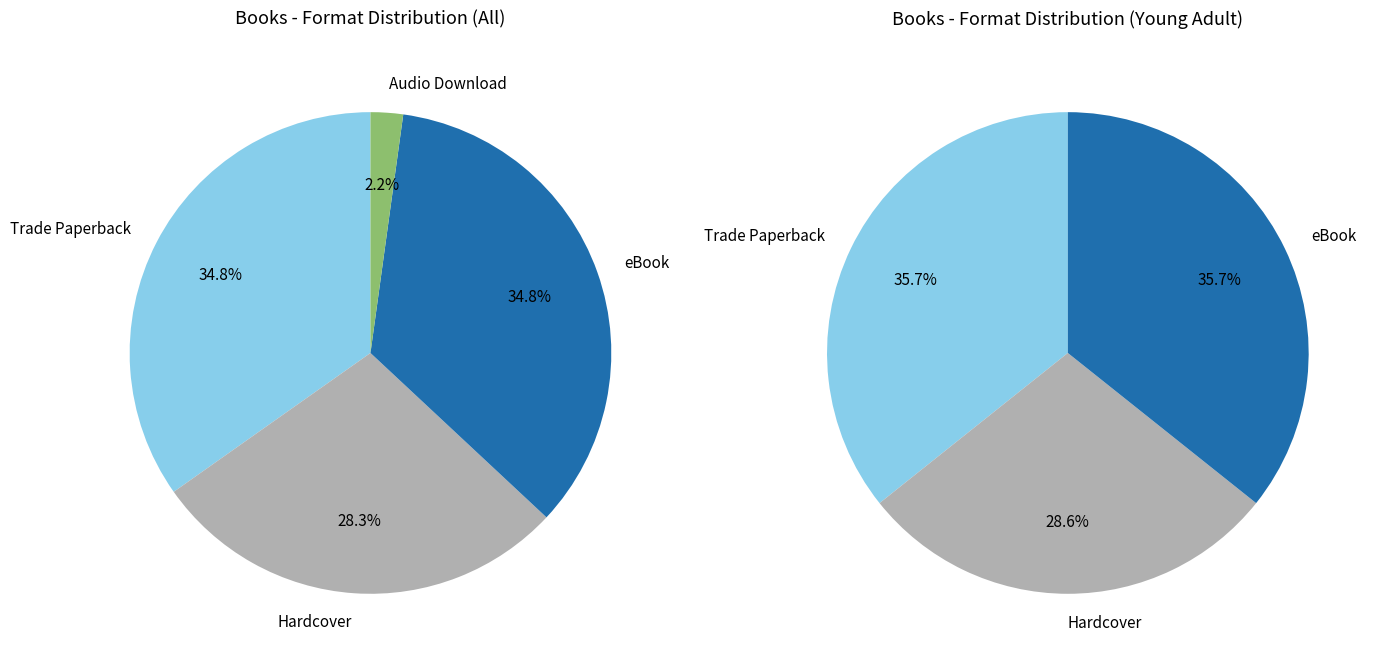

What percentage is the Trade Paperback slice, to the nearest percent?

35%